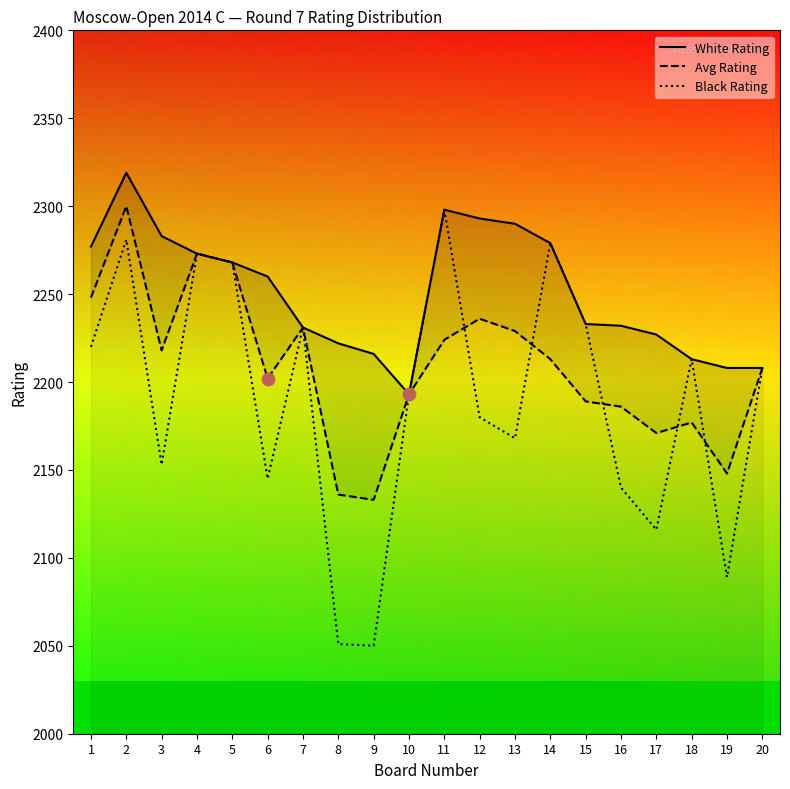

Is the value of Avg Rating at 15 greater than the value of White Rating at 13?

No